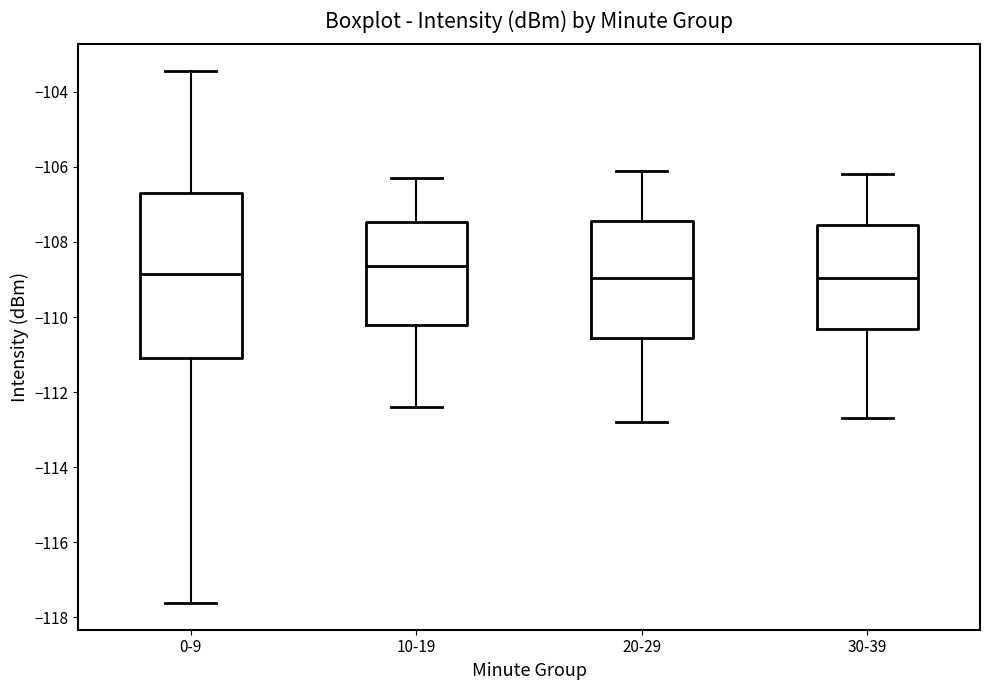

Reading left to right, read every box against the y-axis: the position of its median line, the range the box covers, and the ends of its whiskers. The values are not printed on the chart, so give them approximately, as read against the axis.

0-9: median -108.8, box -111.0 to -106.6, whiskers -117.6 to -103.4
10-19: median -108.6, box -110.2 to -107.4, whiskers -112.4 to -106.2
20-29: median -109.0, box -110.6 to -107.4, whiskers -112.8 to -106.0
30-39: median -109.0, box -110.4 to -107.6, whiskers -112.6 to -106.2